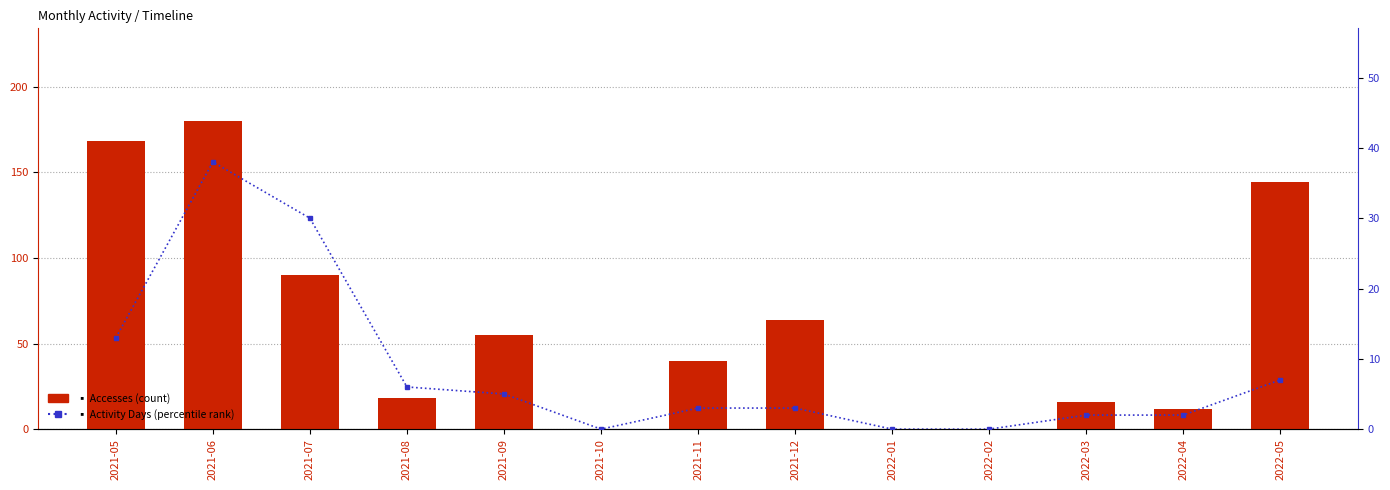

How many values in the Activity Days (percentile rank) series are below 3?

5